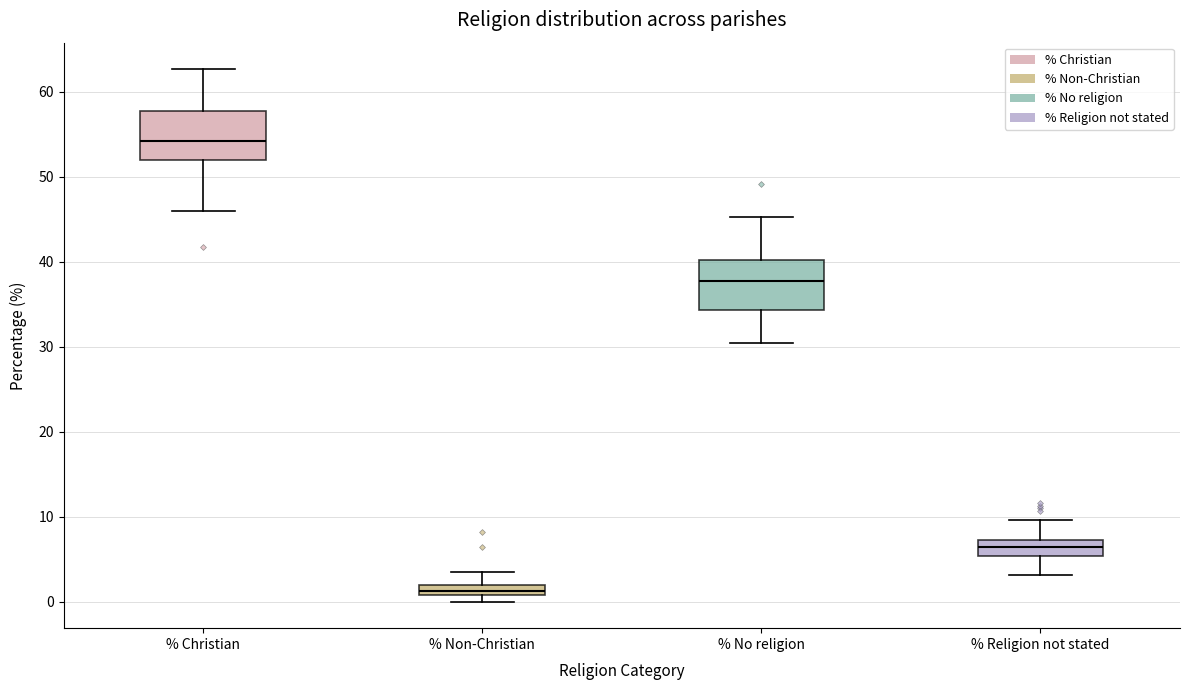

Which box has the lowest median line?

% Non-Christian